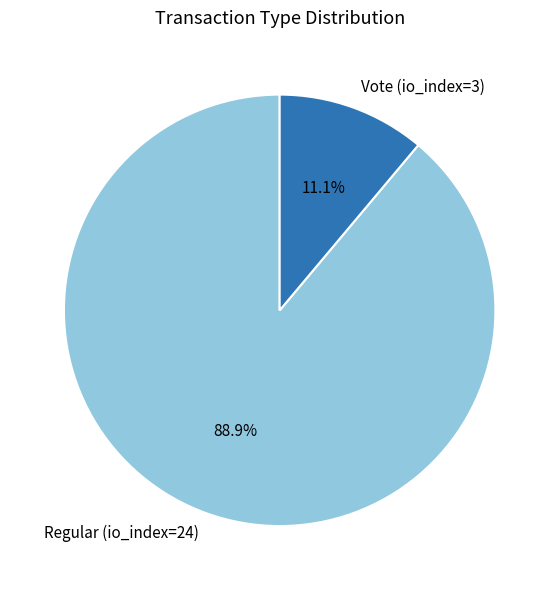

What percentage is NOT represented by Regular (io_index=24)?

11.1%